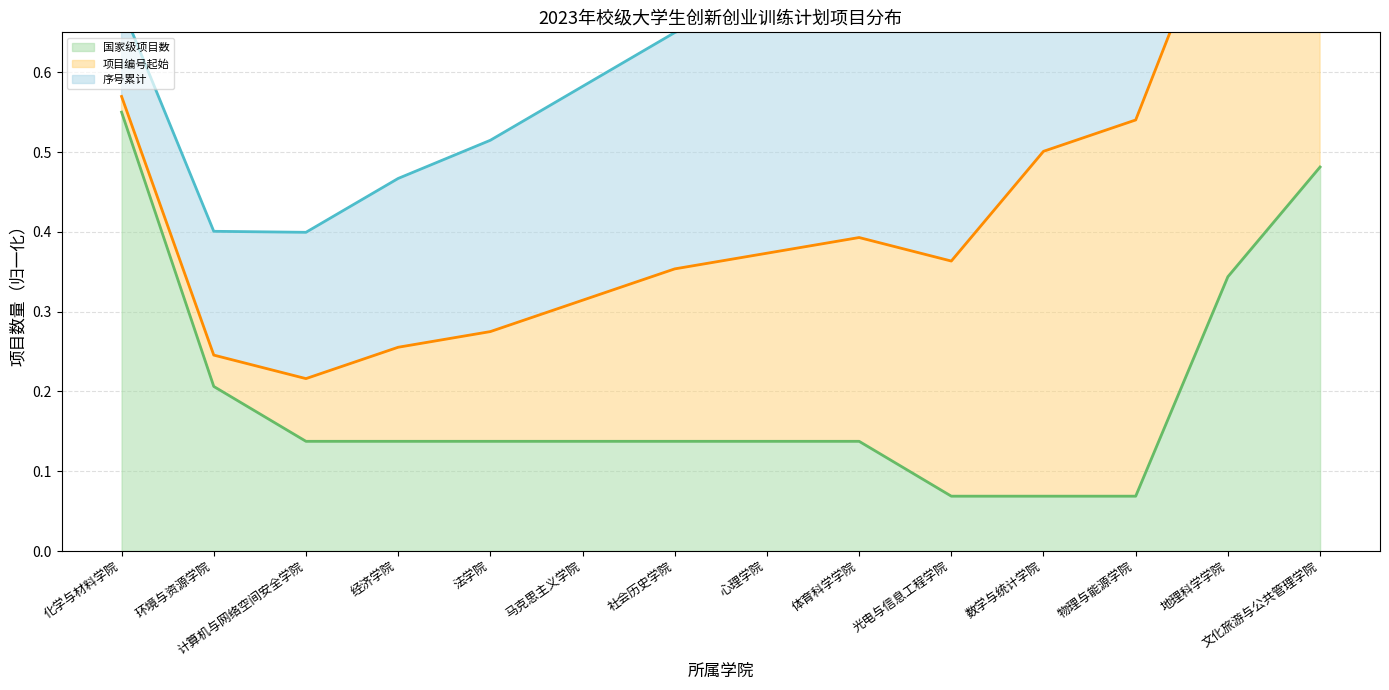

What is the label of the 11th point from the left?

数学与统计学院